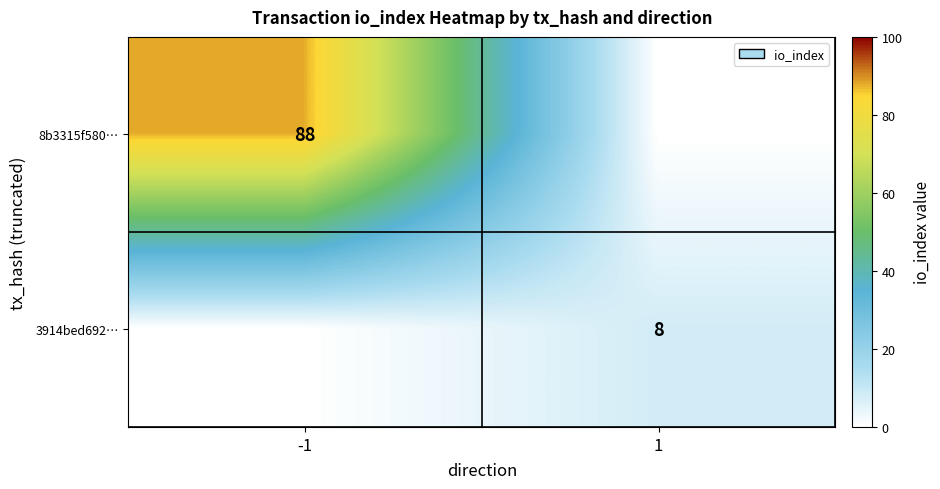

What is the total value across all series at -1?

88